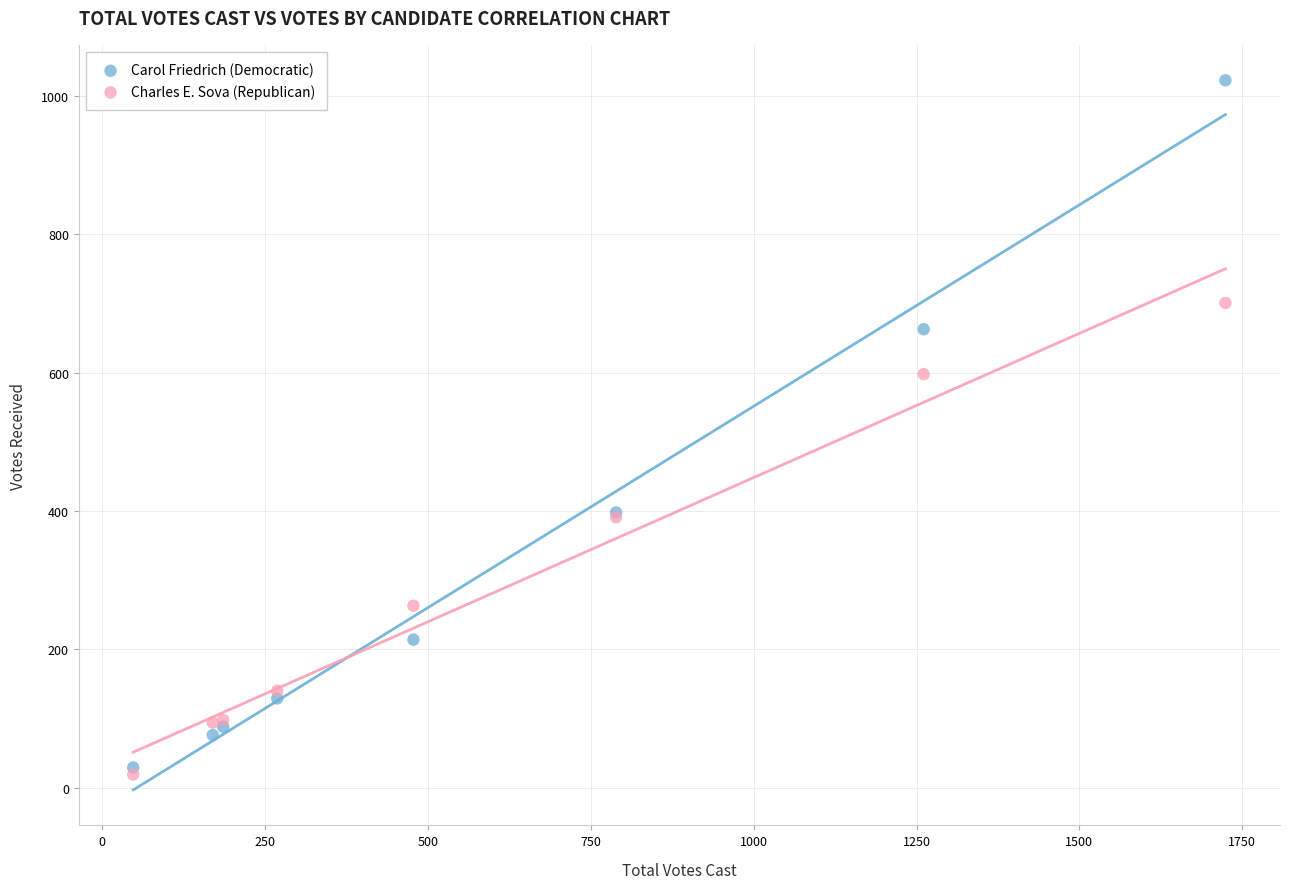

Which series contains the highest Y value?

Carol Friedrich (Democratic)